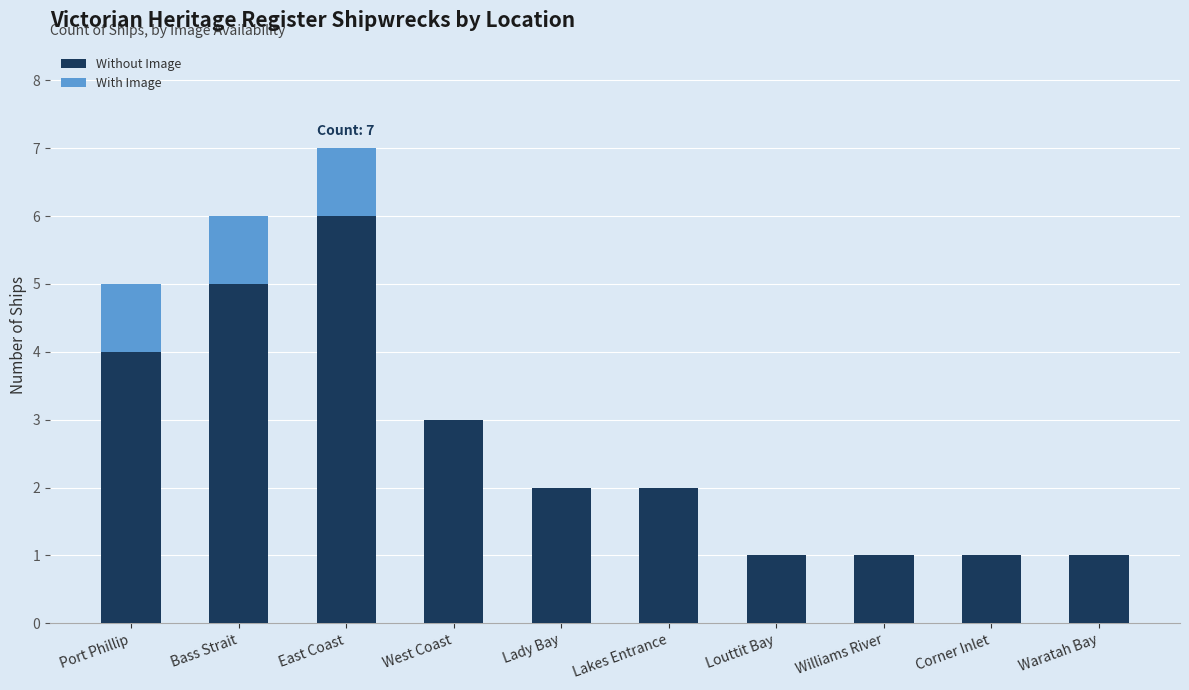

At which category is the sum across all series the highest?

East Coast